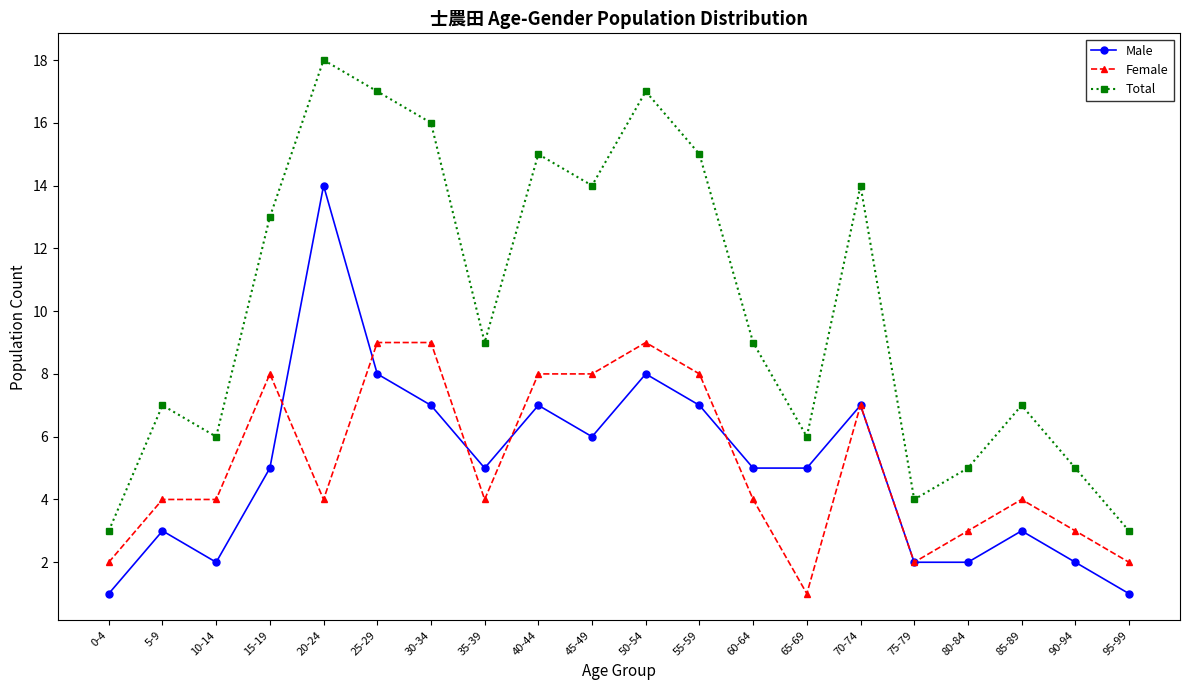

What are all the series names shown in the legend?

Male, Female, Total